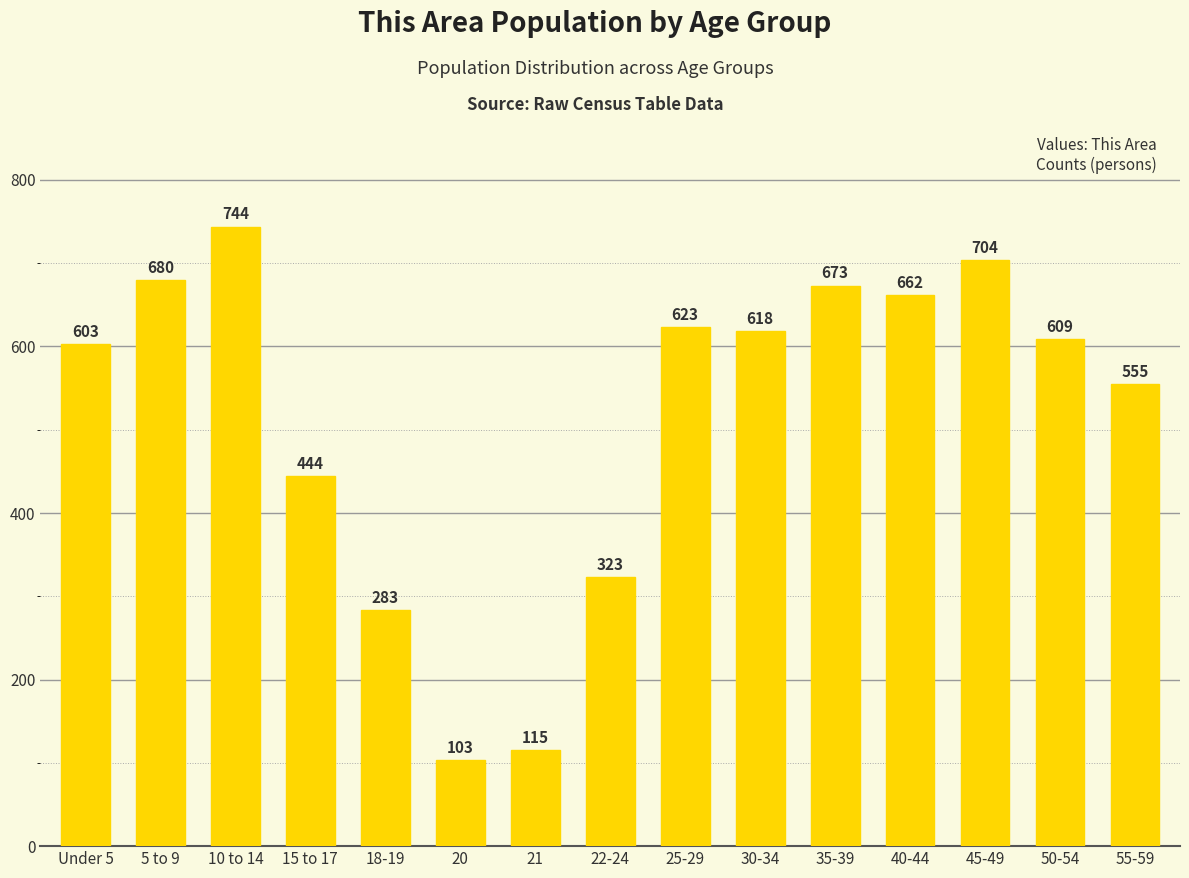

What is the change in value from 35-39 to 45-49?

+31